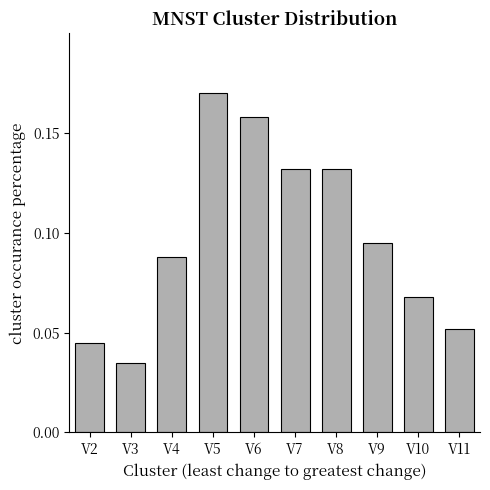

What is the sum of all values?

1.0